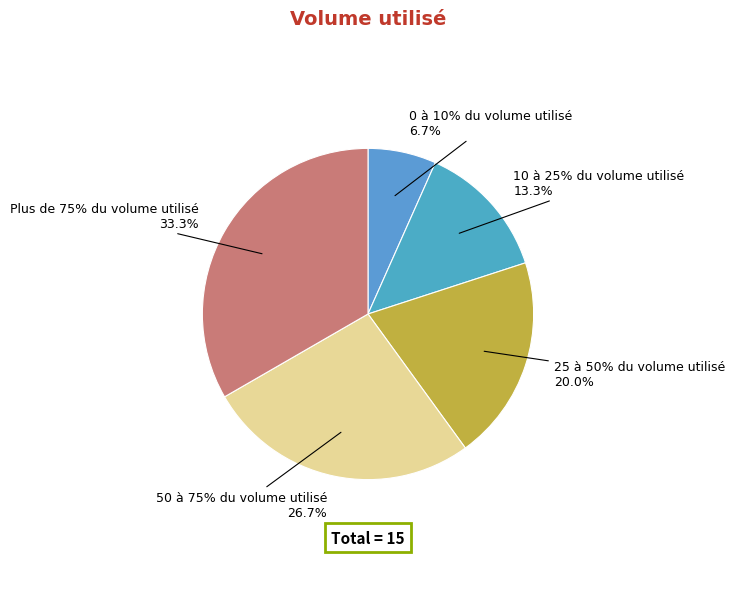

To the nearest percent, what is the difference between the largest and smallest slice percentages?

27%